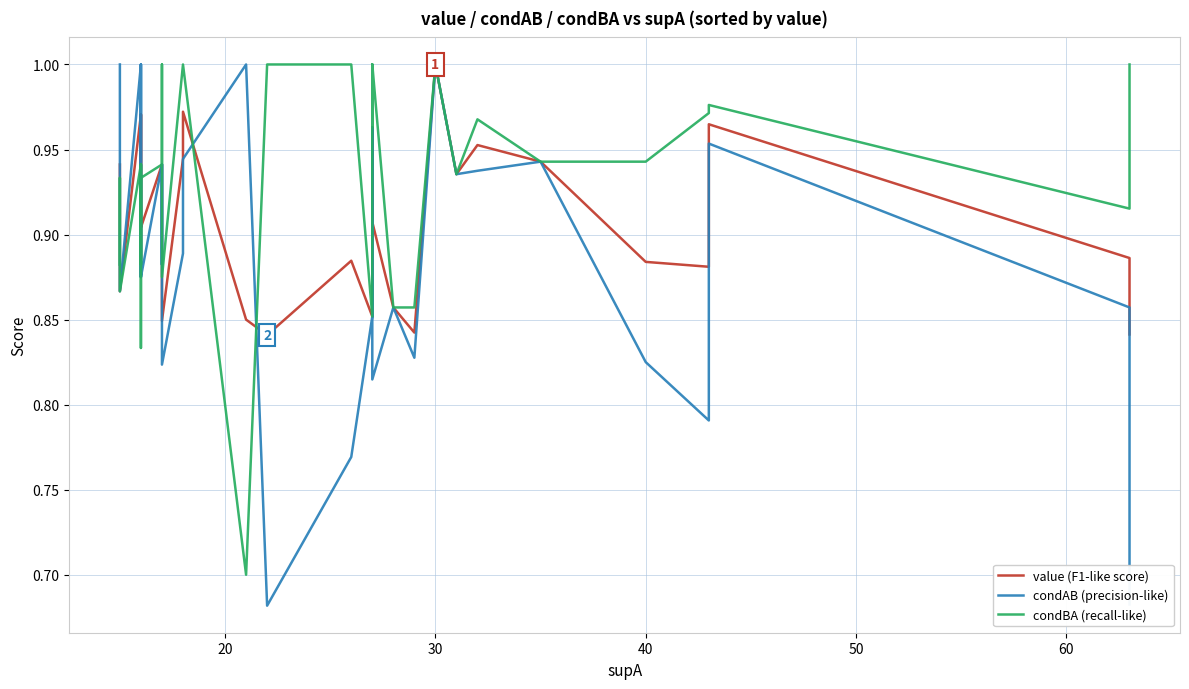

After their last crossing, which series has the higher values: condBA (recall-like) or condAB (precision-like)?

condBA (recall-like)